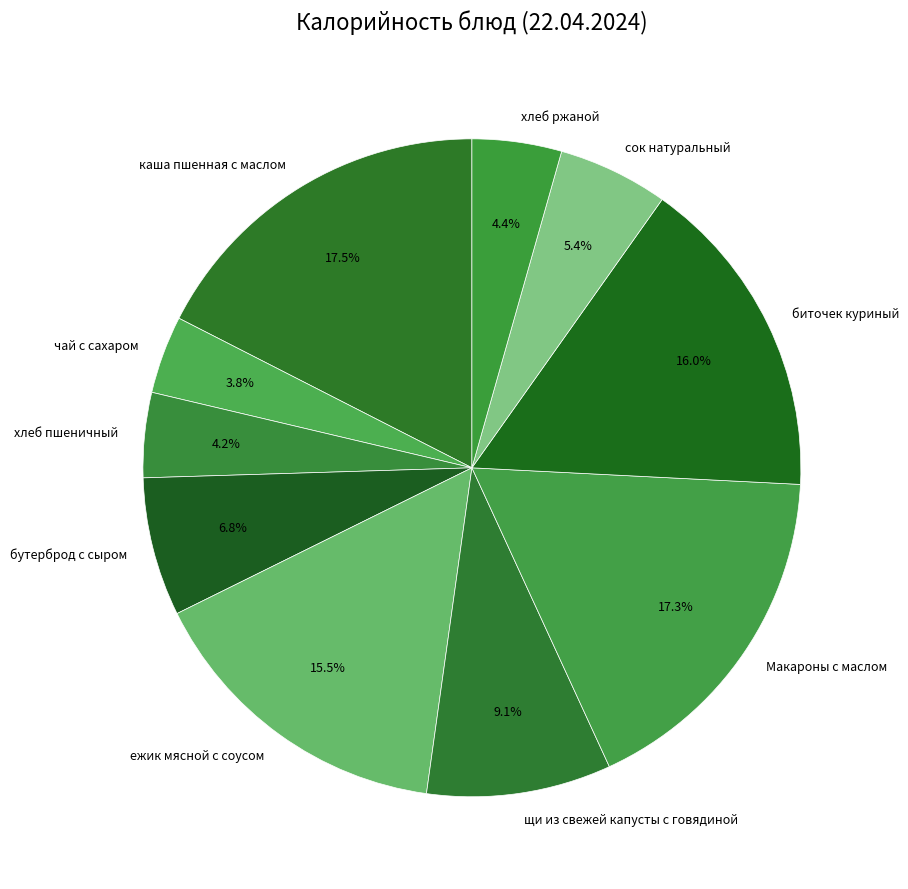

What portion of the pie excludes ежик мясной с соусом?

84.5%